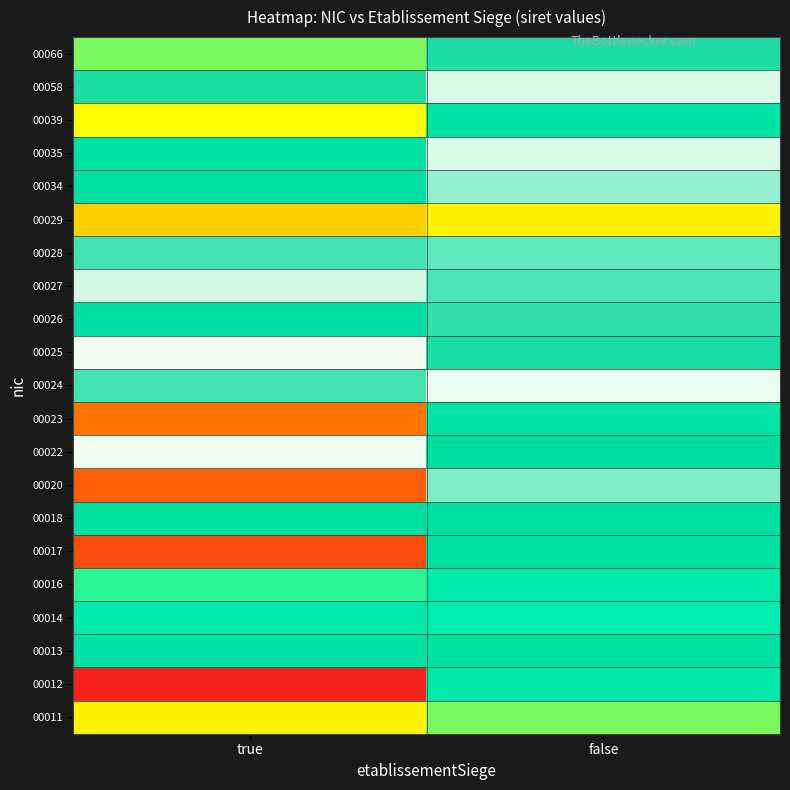

Rank the series by their maximum value, from highest to lowest.

00022, 00025, 00024, 00058, 00035, 00027, 00034, 00020, 00028, 00026, 00066, 00018, 00017, 00013, 00039, 00023, 00012, 00016, 00014, 00011, 00029